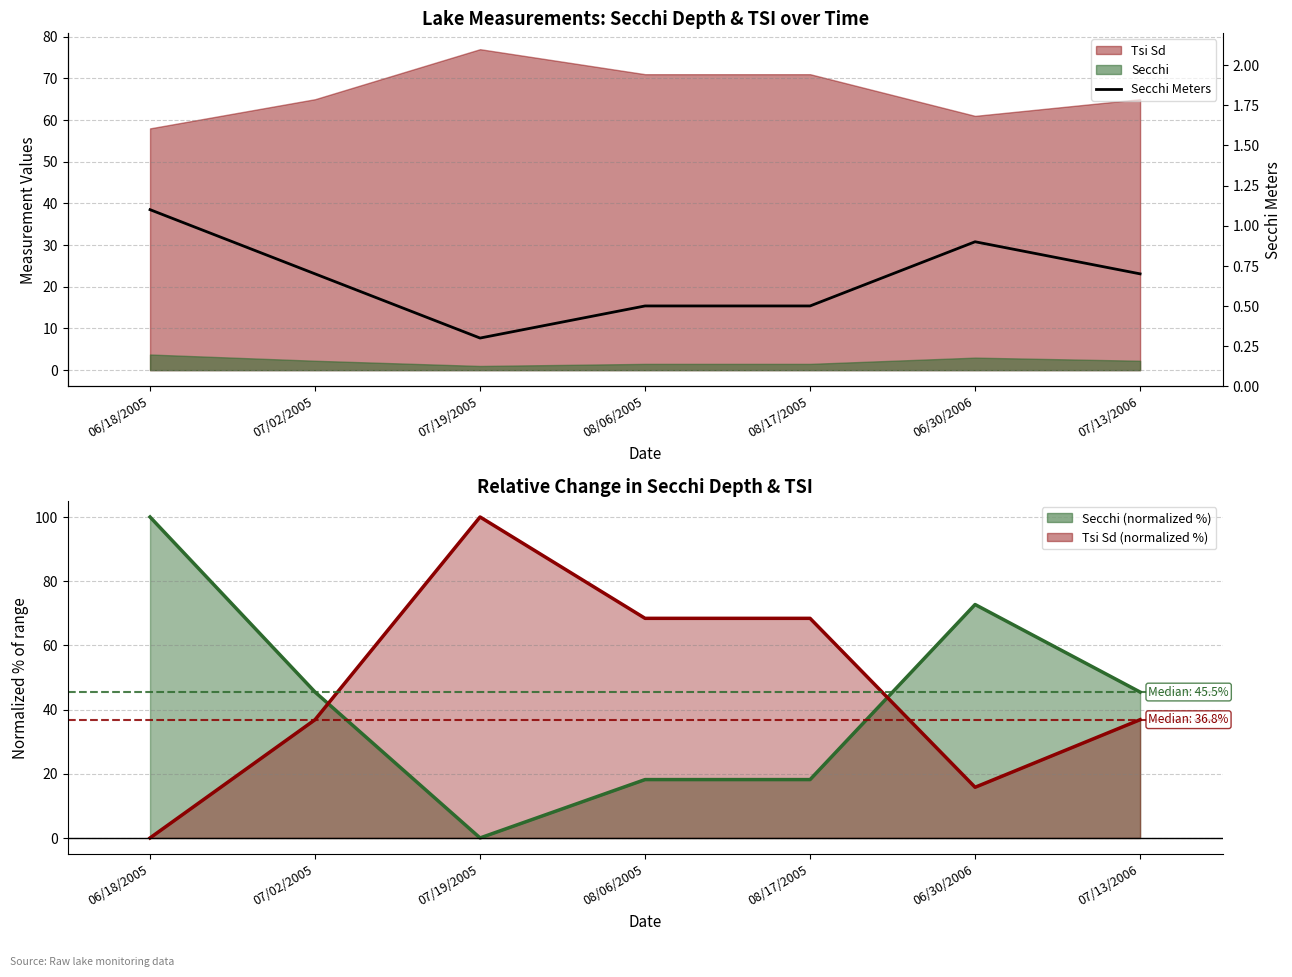

The value of Secchi Meters at 07/02/2005 is 0.4. True or false?

False